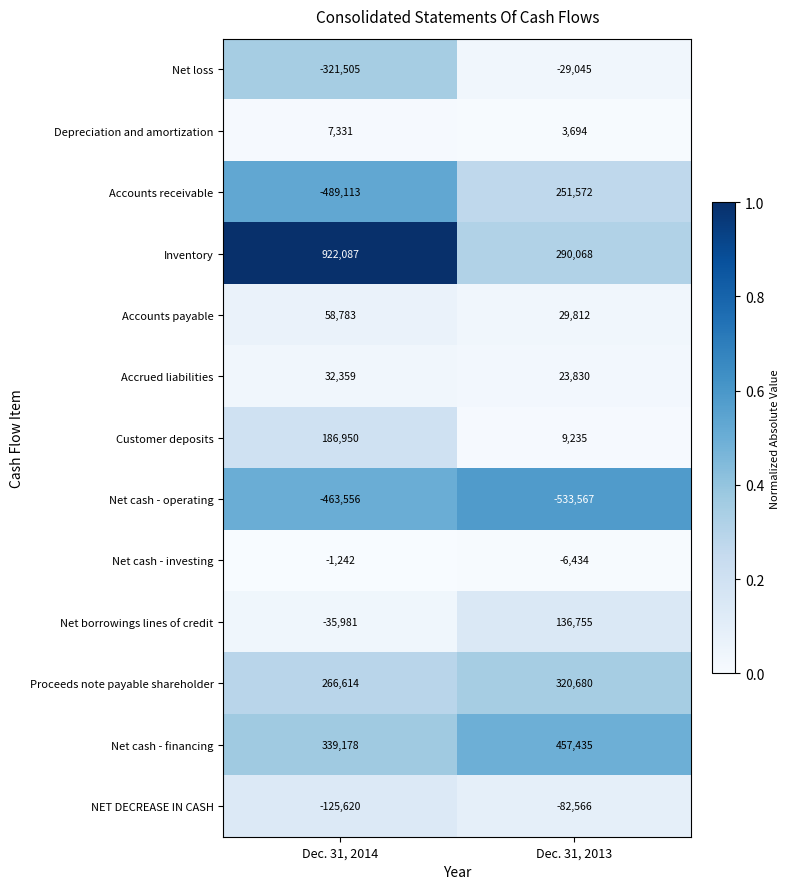

Which category has the lowest value across all series?

Dec. 31, 2013